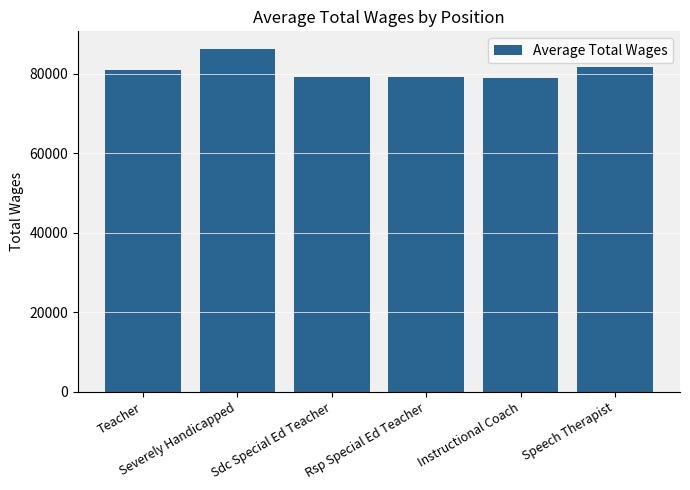

What is the smallest value displayed?

79054.0